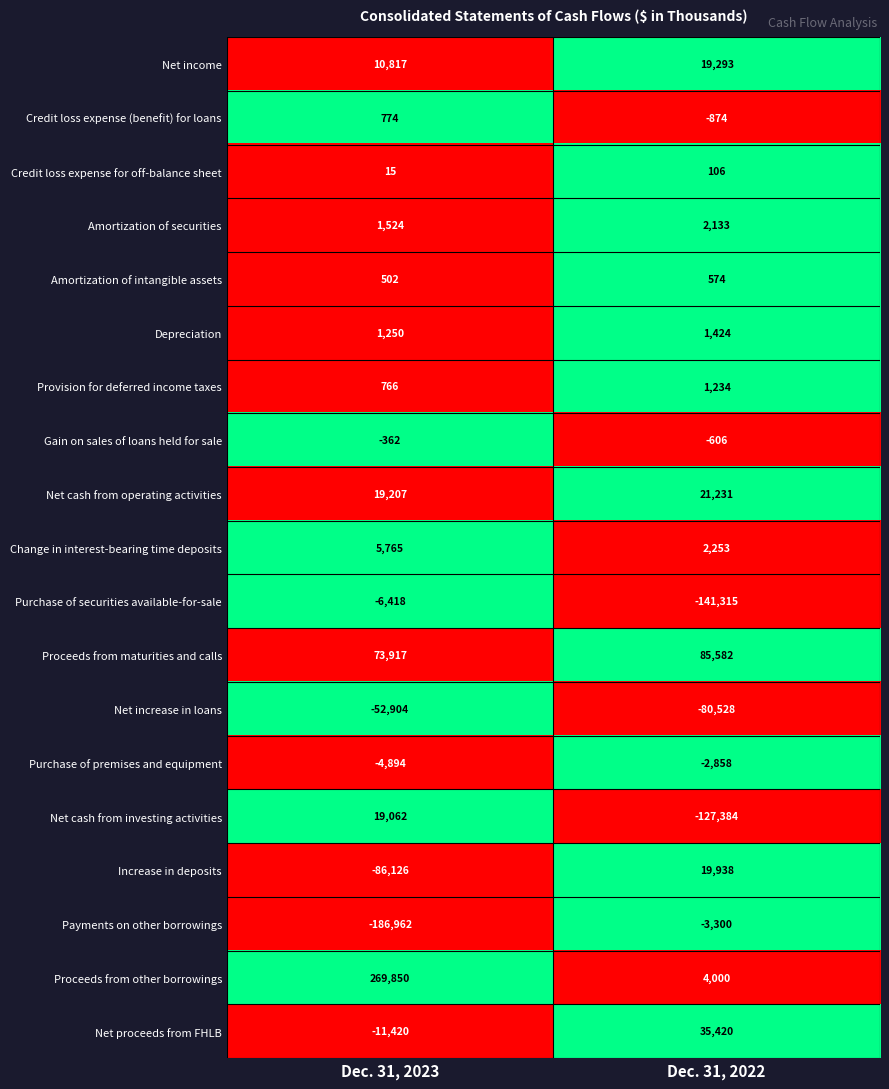

Which category has the lowest value in the Change in interest-bearing time deposits series?

Dec. 31, 2022